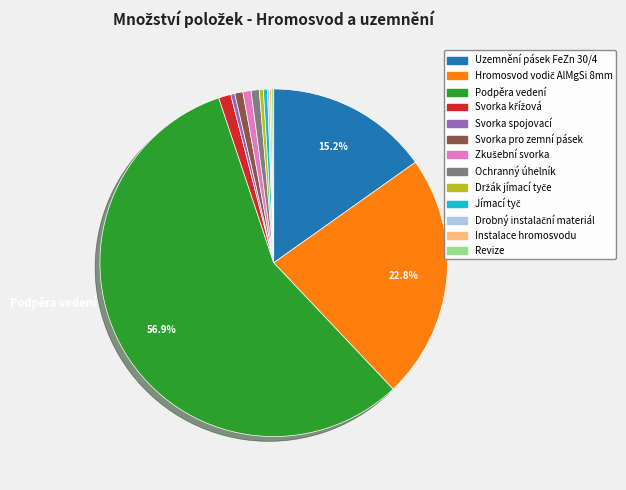

Does any single category account for the majority?

Yes